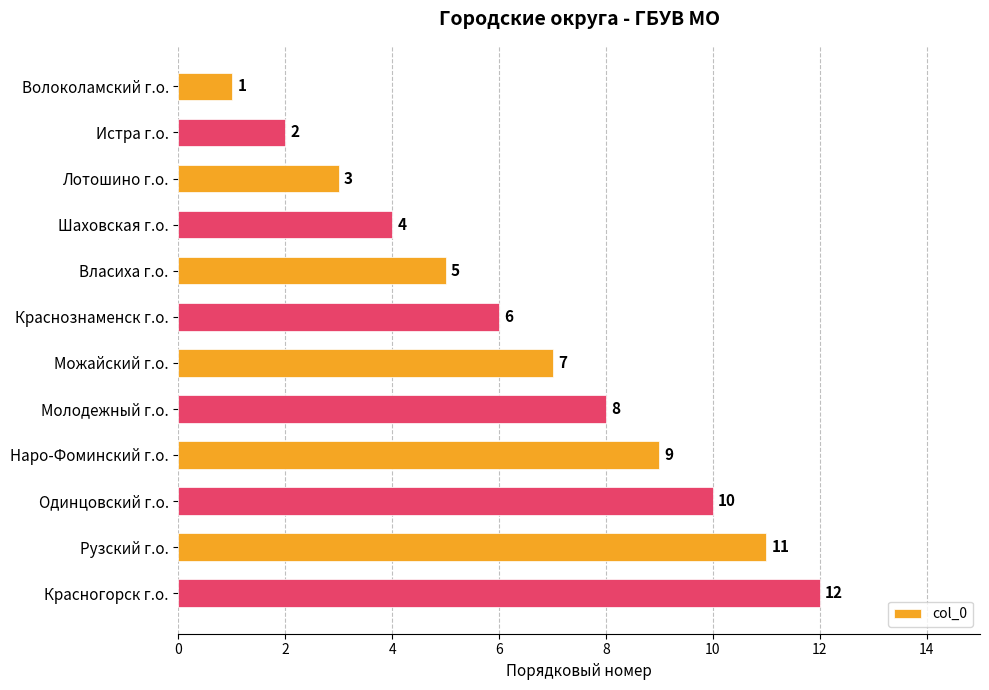

Count the number of categories in the chart.

12